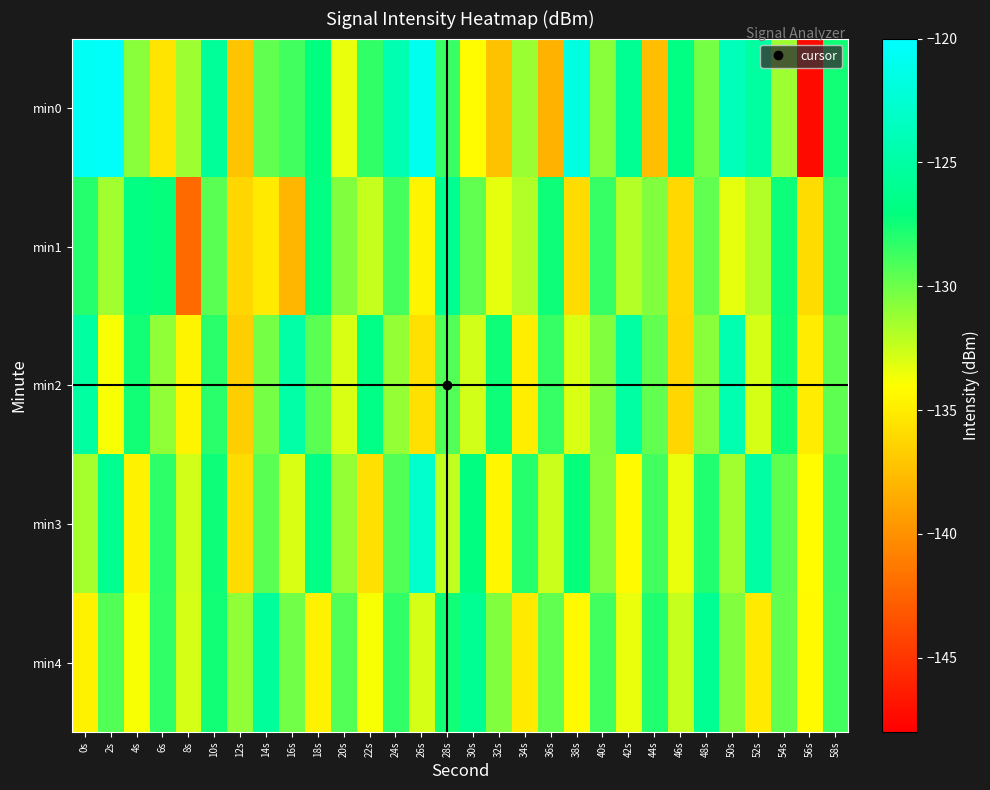

Reading right to left, extract all data points from this chart.

min0: 58s=-127.5	56s=-147.4	54s=-131.4	52s=-125.2	50s=-123.8	48s=-130.3	46s=-126.8	44s=-137.6	42s=-125.9	40s=-130.8	38s=-121.7	36s=-138.2	34s=-131.2	32s=-137.3	30s=-134.2	28s=-128.6	26s=-120.9	24s=-124.3	22s=-128.4	20s=-133.4	18s=-127.1	16s=-128.8	14s=-129.6	12s=-137.2	10s=-125.6	8s=-131.3	6s=-135.5	4s=-130.8	2s=-120.4	0s=-120.6
min1: 58s=-128.5	56s=-135.9	54s=-127.3	52s=-131.9	50s=-133.2	48s=-129.7	46s=-136.1	44s=-130.6	42s=-132.0	40s=-128.5	38s=-135.9	36s=-127.3	34s=-131.9	32s=-133.2	30s=-129.7	28s=-126.1	26s=-134.6	24s=-128.9	22s=-132.5	20s=-130.5	18s=-126.8	16s=-137.9	14s=-135.2	12s=-136.2	10s=-129.5	8s=-142.2	6s=-127.1	4s=-126.8	2s=-131.4	0s=-128.0
min2: 58s=-129.6	56s=-135.0	54s=-127.5	52s=-132.9	50s=-124.3	48s=-130.8	46s=-136.2	44s=-129.7	42s=-125.1	40s=-130.6	38s=-133.0	36s=-128.5	34s=-134.9	32s=-127.3	30s=-132.8	28s=-129.2	26s=-135.7	24s=-131.1	22s=-126.6	20s=-133.0	18s=-129.5	16s=-124.9	14s=-130.2	12s=-136.7	10s=-128.1	8s=-134.6	6s=-131.0	4s=-127.5	2s=-133.9	0s=-125.2
min3: 58s=-128.7	56s=-134.1	54s=-129.6	52s=-125.0	50s=-131.5	48s=-127.9	46s=-133.3	44s=-128.8	42s=-134.2	40s=-130.7	38s=-127.1	36s=-132.6	34s=-128.0	32s=-134.5	30s=-126.9	28s=-132.3	26s=-122.8	24s=-129.2	22s=-135.7	20s=-131.1	18s=-126.6	16s=-133.0	14s=-129.5	12s=-135.9	10s=-127.3	8s=-132.8	6s=-128.2	4s=-134.7	2s=-126.1	0s=-131.6
min4: 58s=-128.8	56s=-134.2	54s=-129.7	52s=-135.1	50s=-130.6	48s=-126.0	46s=-132.5	44s=-127.9	42s=-133.3	40s=-128.8	38s=-134.2	36s=-129.7	34s=-135.1	32s=-130.6	30s=-126.0	28s=-127.5	26s=-132.9	24s=-128.3	22s=-133.8	20s=-129.2	18s=-134.7	16s=-130.1	14s=-125.6	12s=-131.0	10s=-127.5	8s=-132.9	6s=-128.3	4s=-133.8	2s=-129.2	0s=-134.7